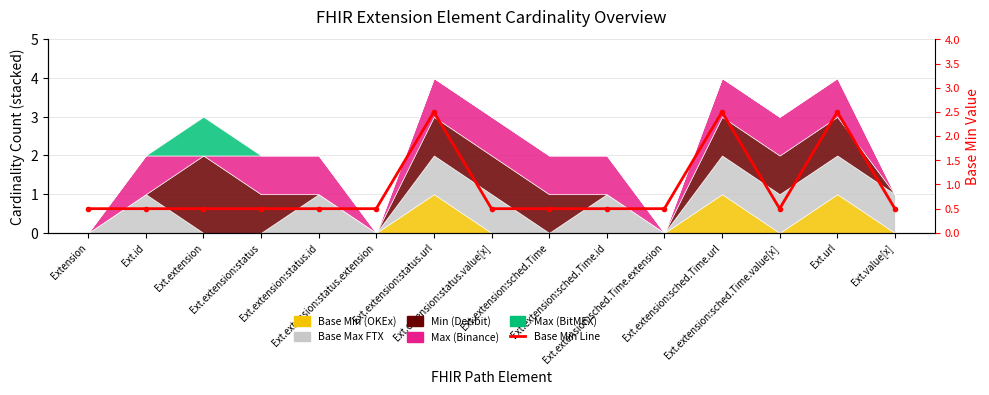

What is the difference between the maximum and minimum values?

2.0